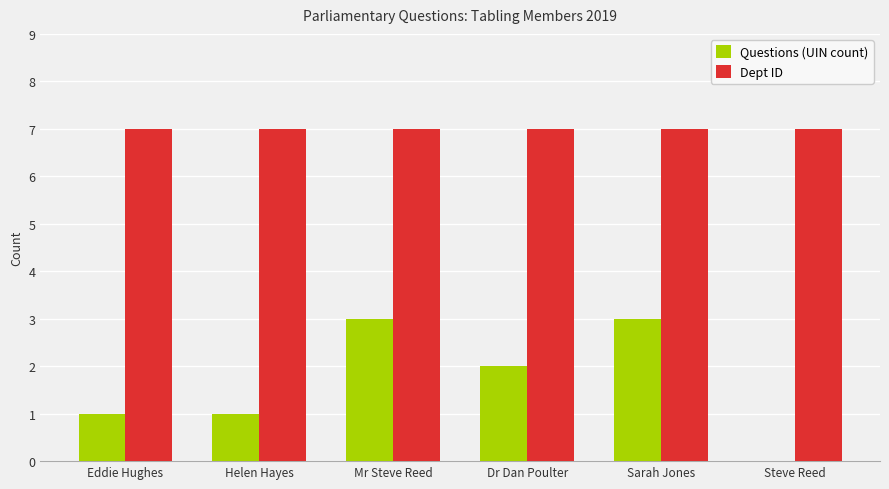

The Dept ID series shows 7 at Sarah Jones. True or false?

True